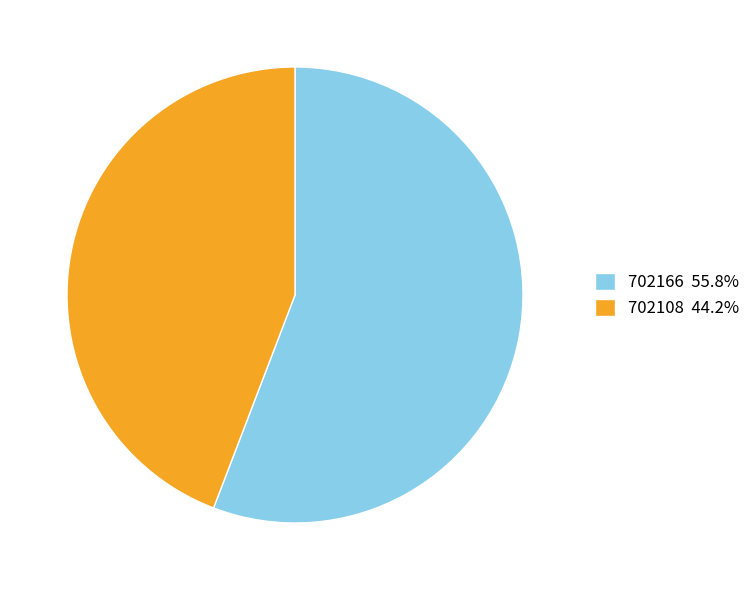

Is the sum of 702166 55.8% and 702108 44.2% greater than half?

Yes